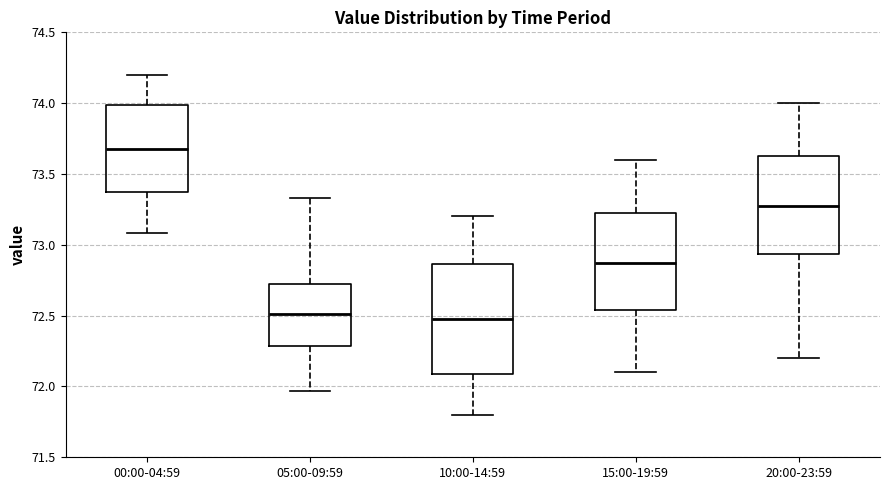

Where does the upper whisker of the box for 00:00-04:59 end on the y-axis? The values are not printed on the chart, so give them approximately, as read against the axis.

74.20